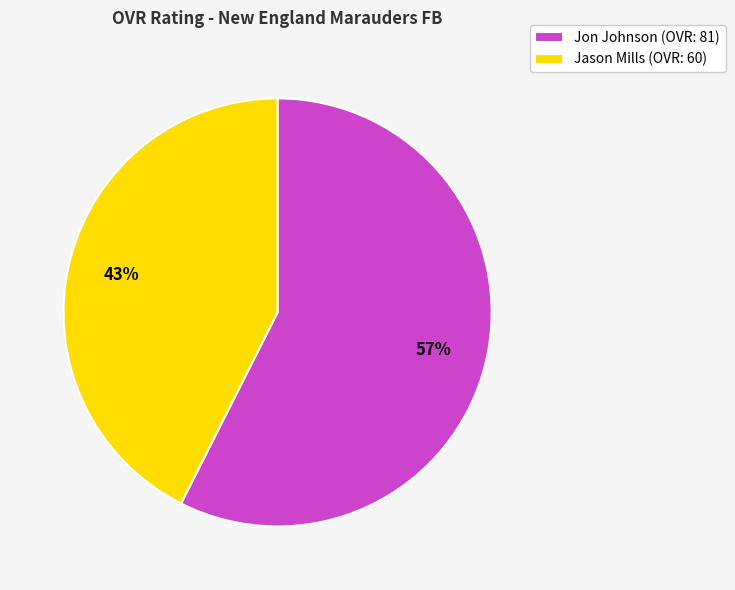

To the nearest percent, what is the average slice percentage?

50%